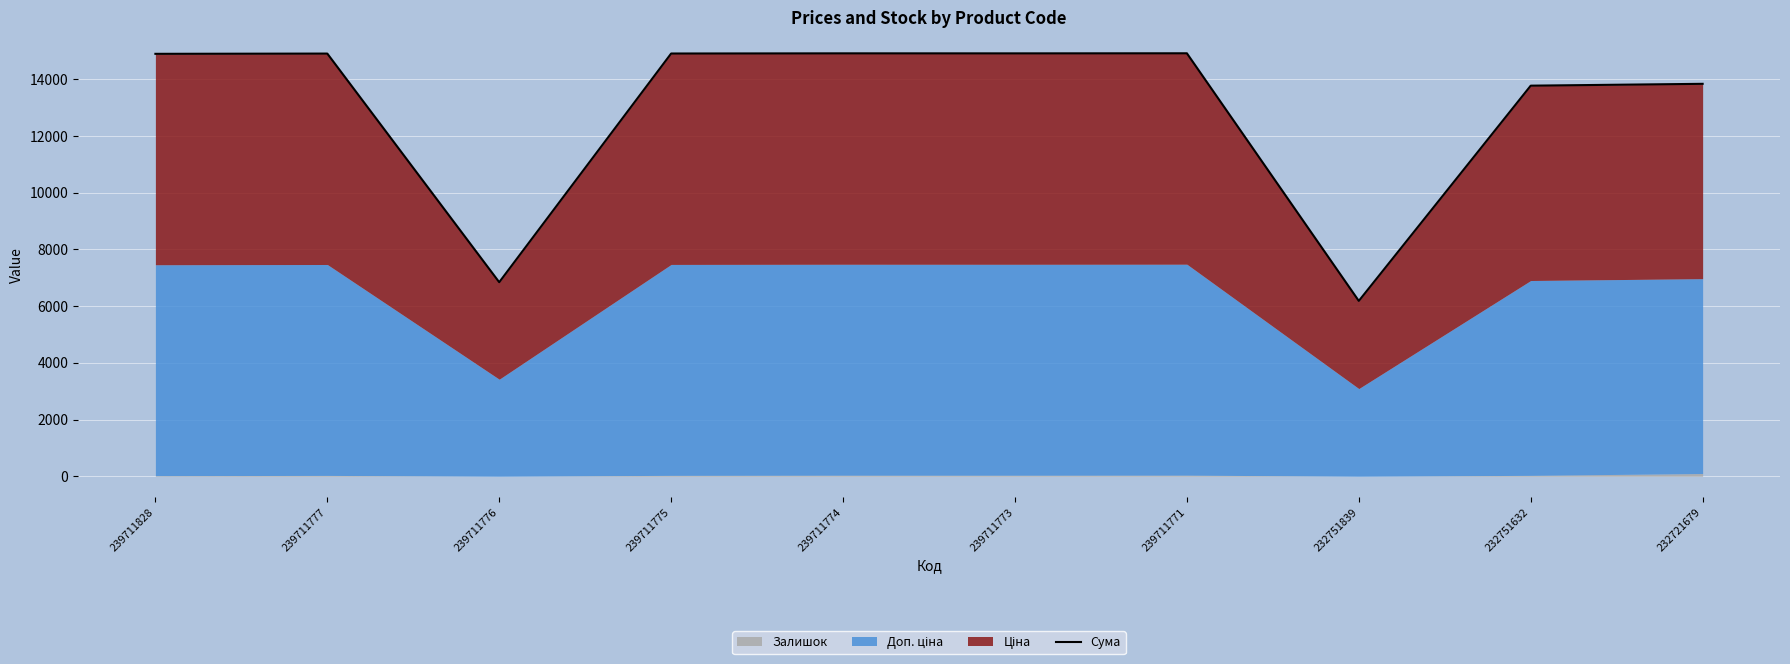

Rank the categories by value from highest to lowest.

239711771, 239711774, 239711773, 239711775, 239711777, 239711828, 232721679, 232751632, 239711776, 232751839